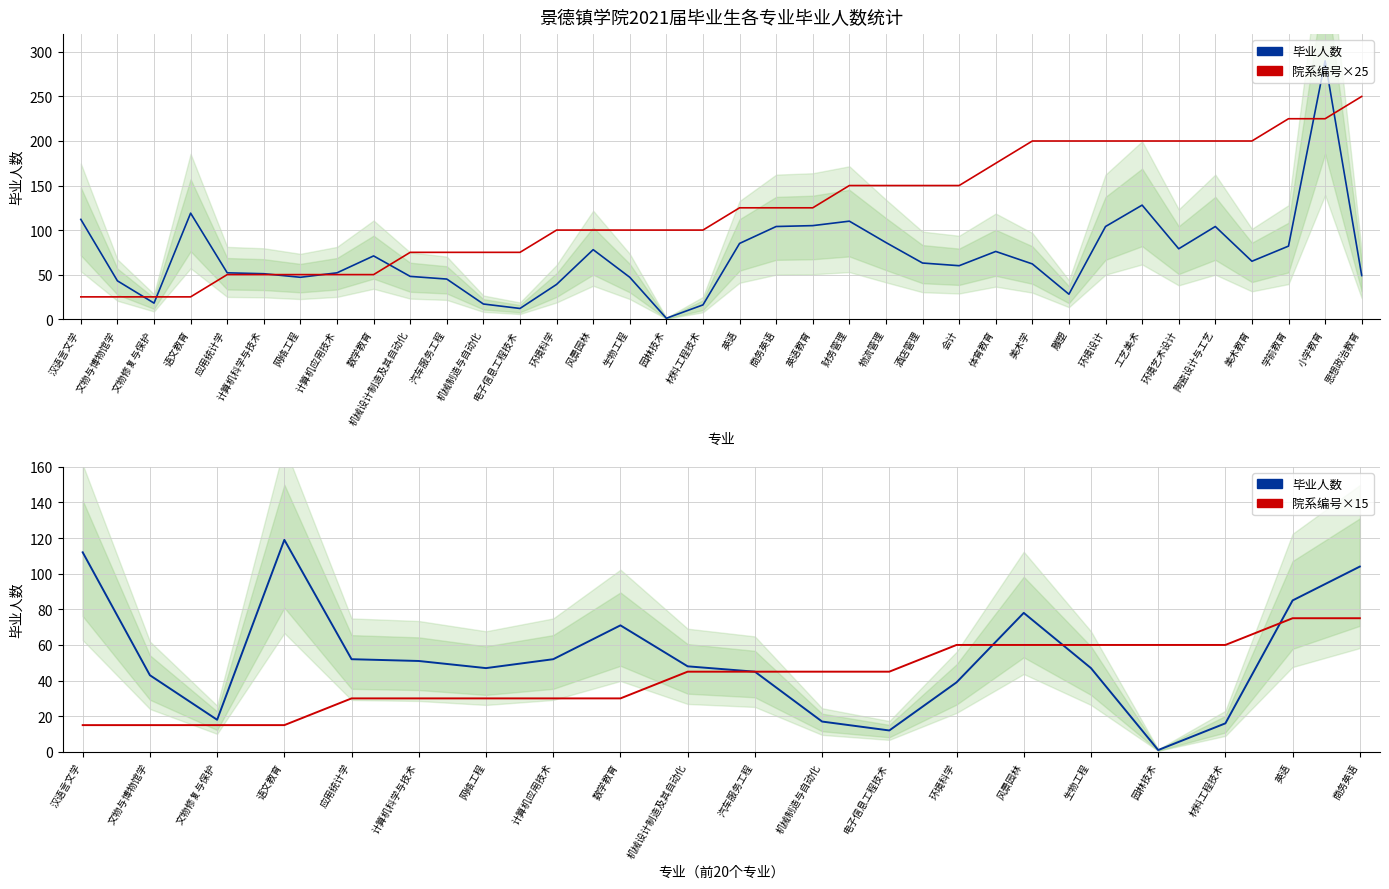

What value does the 院系名称_encoded series have at 电子信息工程技术, to the nearest 10?

80